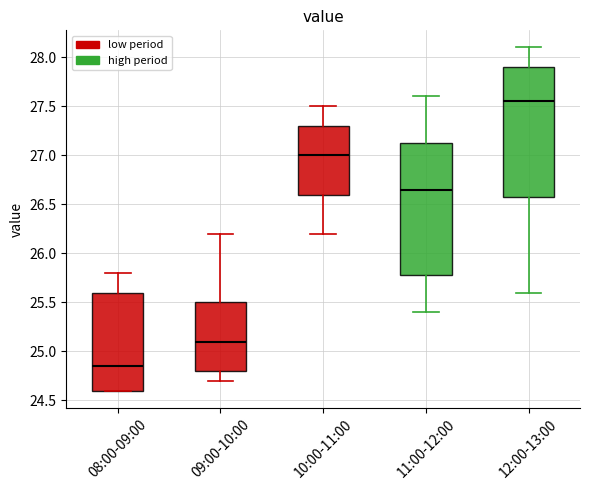

Where does the median line of the box for 10:00-11:00 sit on the y-axis? The values are not printed on the chart, so give them approximately, as read against the axis.

27.00